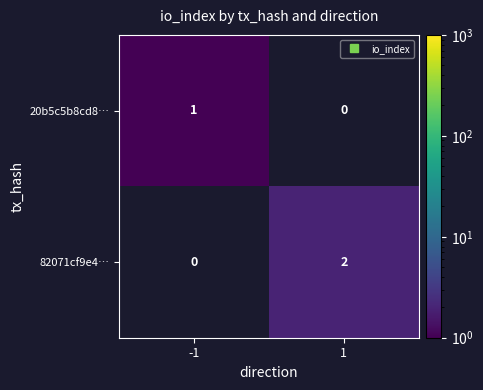

Which label corresponds to the smallest value in the chart?

-1